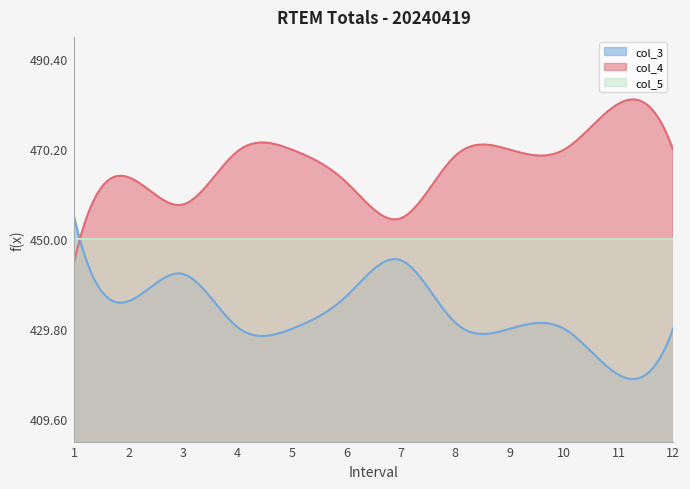

What are all the series names shown in the legend?

col_3, col_4, col_5